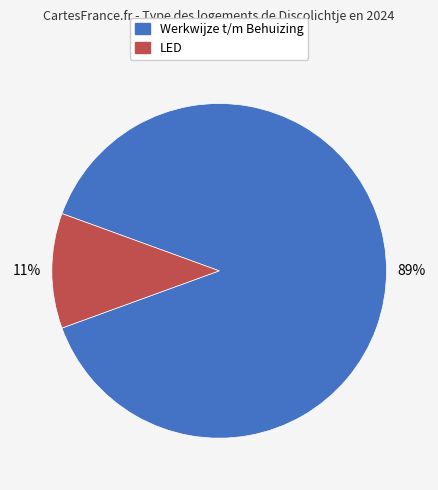

Combined, do LED and Werkwijze t/m Behuizing account for over 50%?

Yes